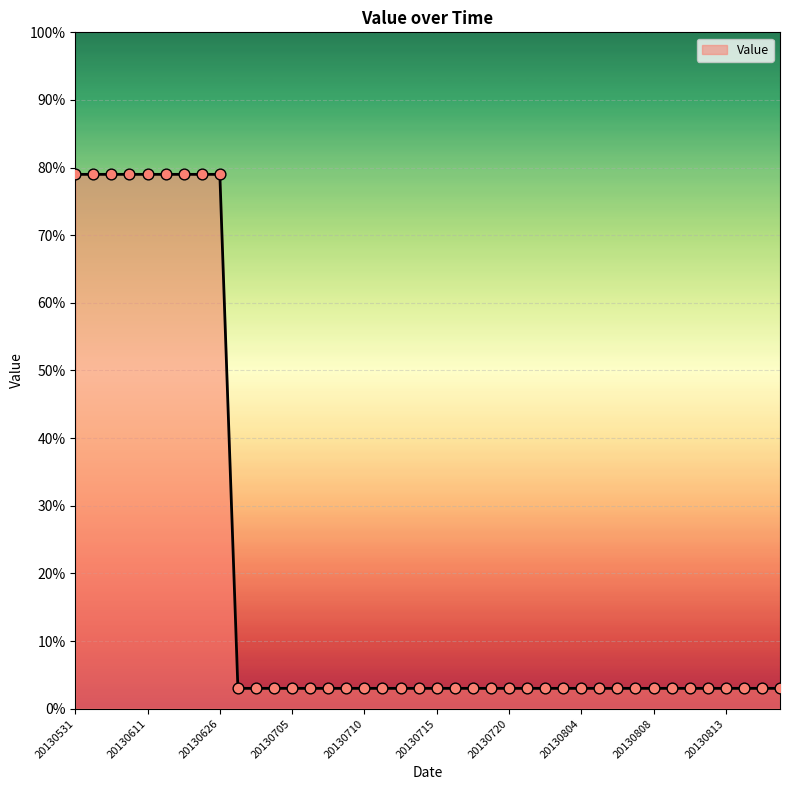

What is the difference between the maximum and minimum values?

76